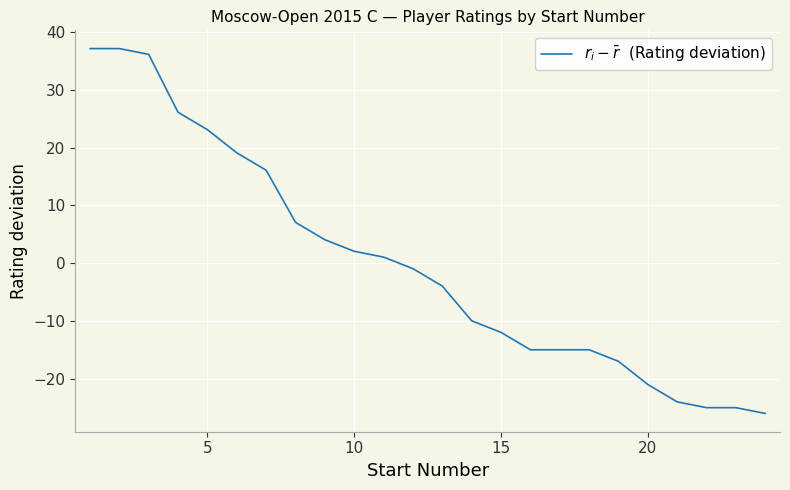

What is the difference between the maximum and minimum values?

63.0